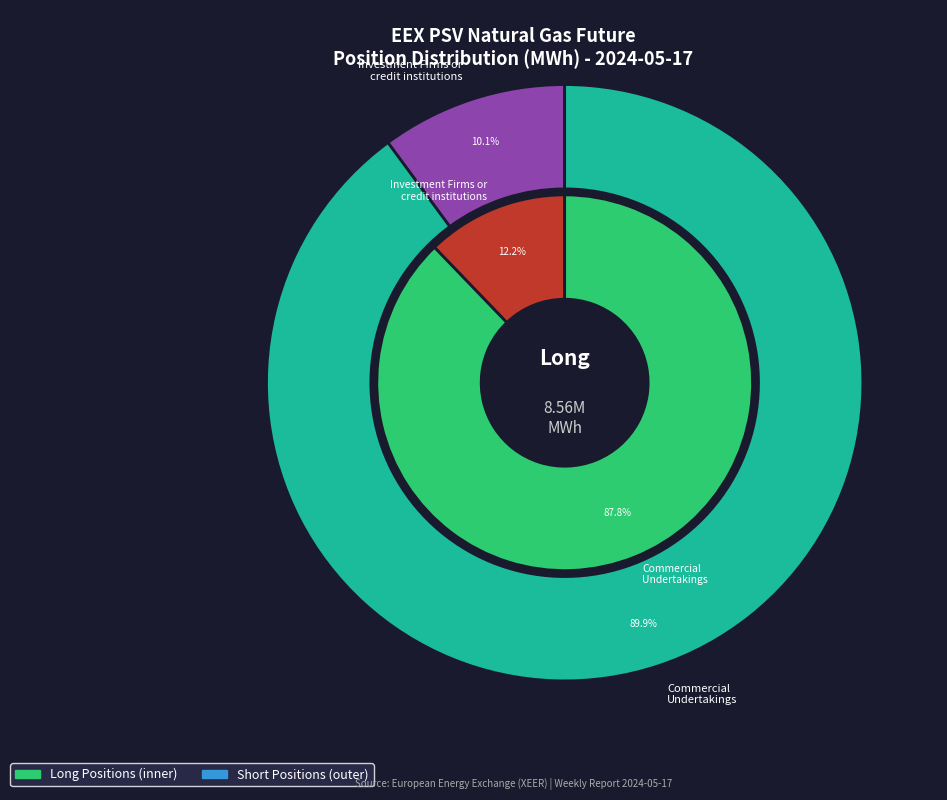

Which slice represents more than half of the pie?

Commercial
Undertakings